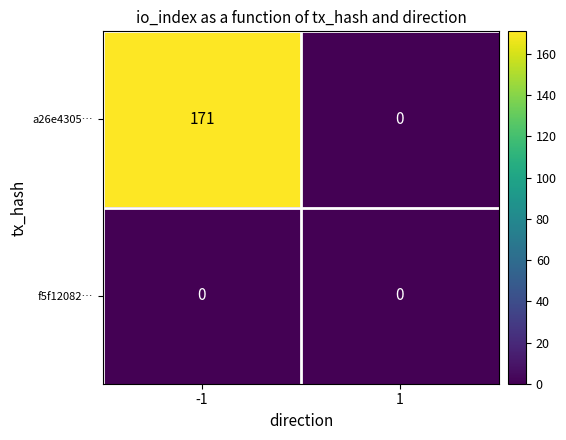

Count the number of data series in this chart.

2